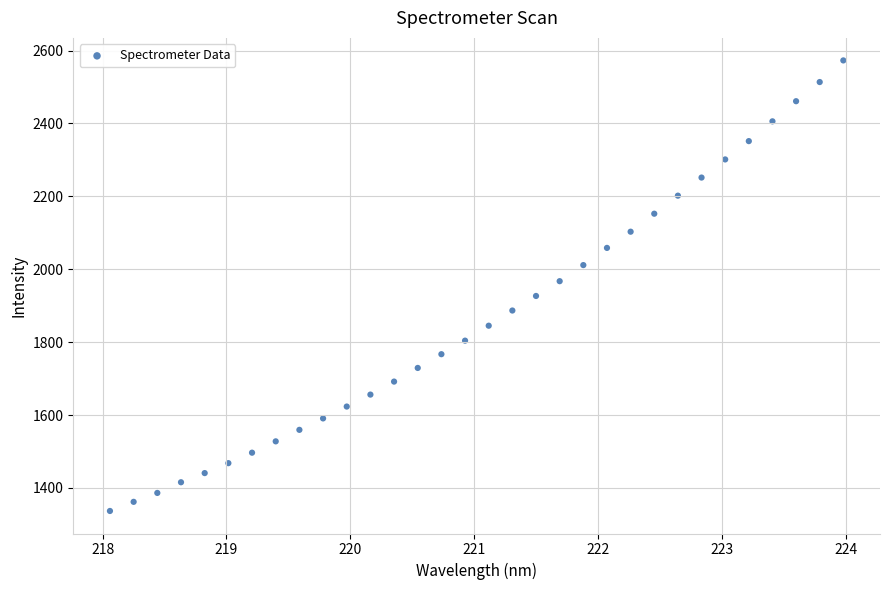

What is the range of X values (max minus min)?

5.9